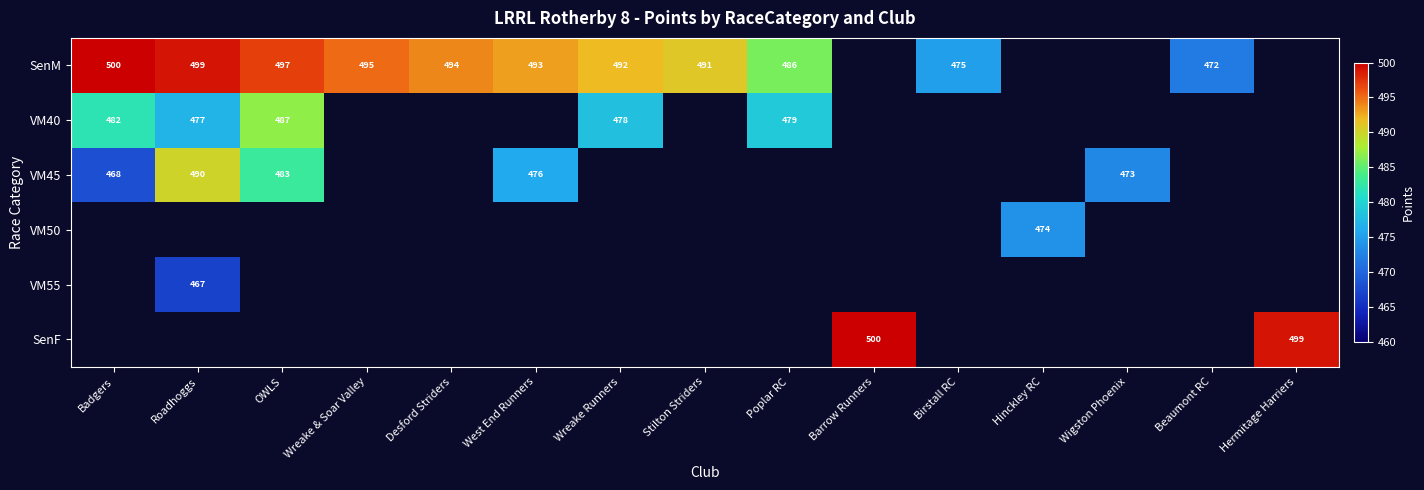

True or false: VM55 has a value of 179 at Roadhoggs.

False